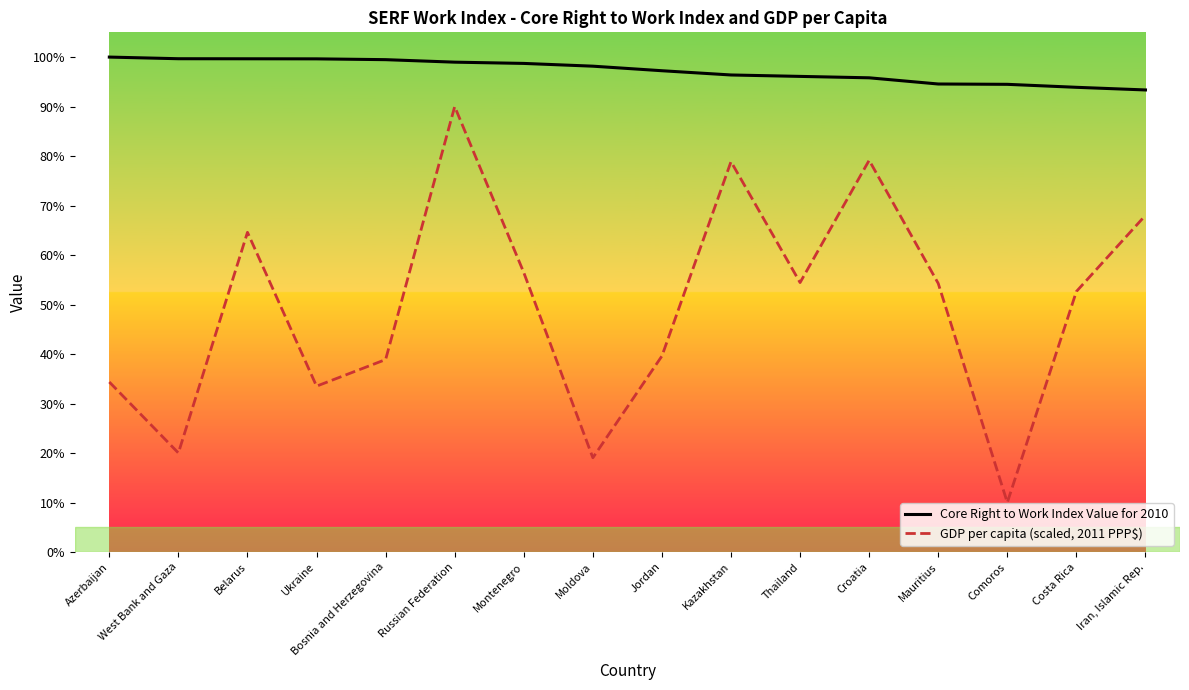

What are all the series names shown in the legend?

Core Right to Work Index Value for 2010, GDP per capita (scaled, 2011 PPP$)